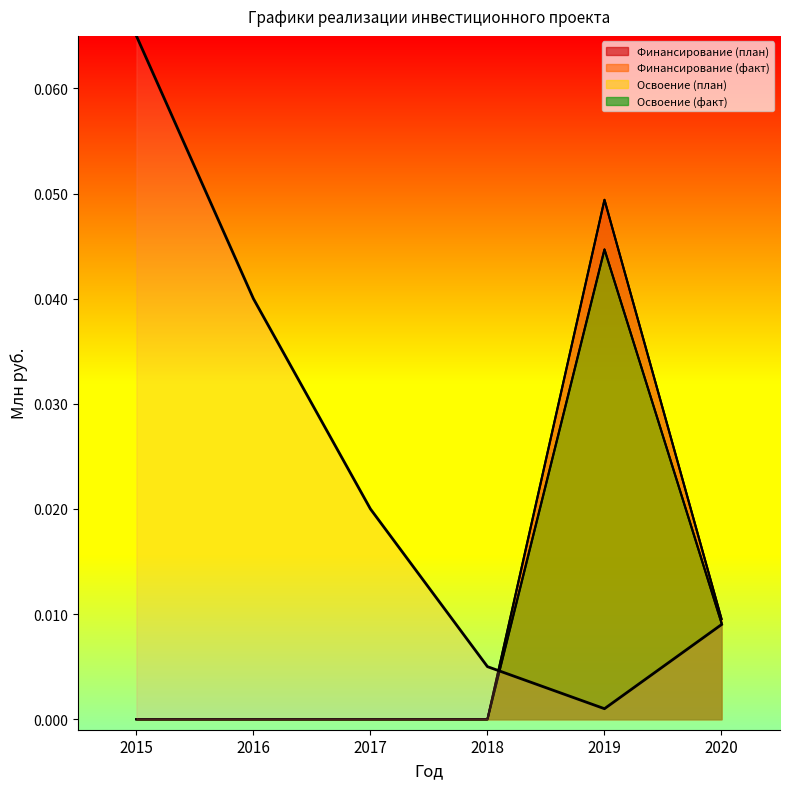

What is the sum of all Финансирование (факт) values?

0.1